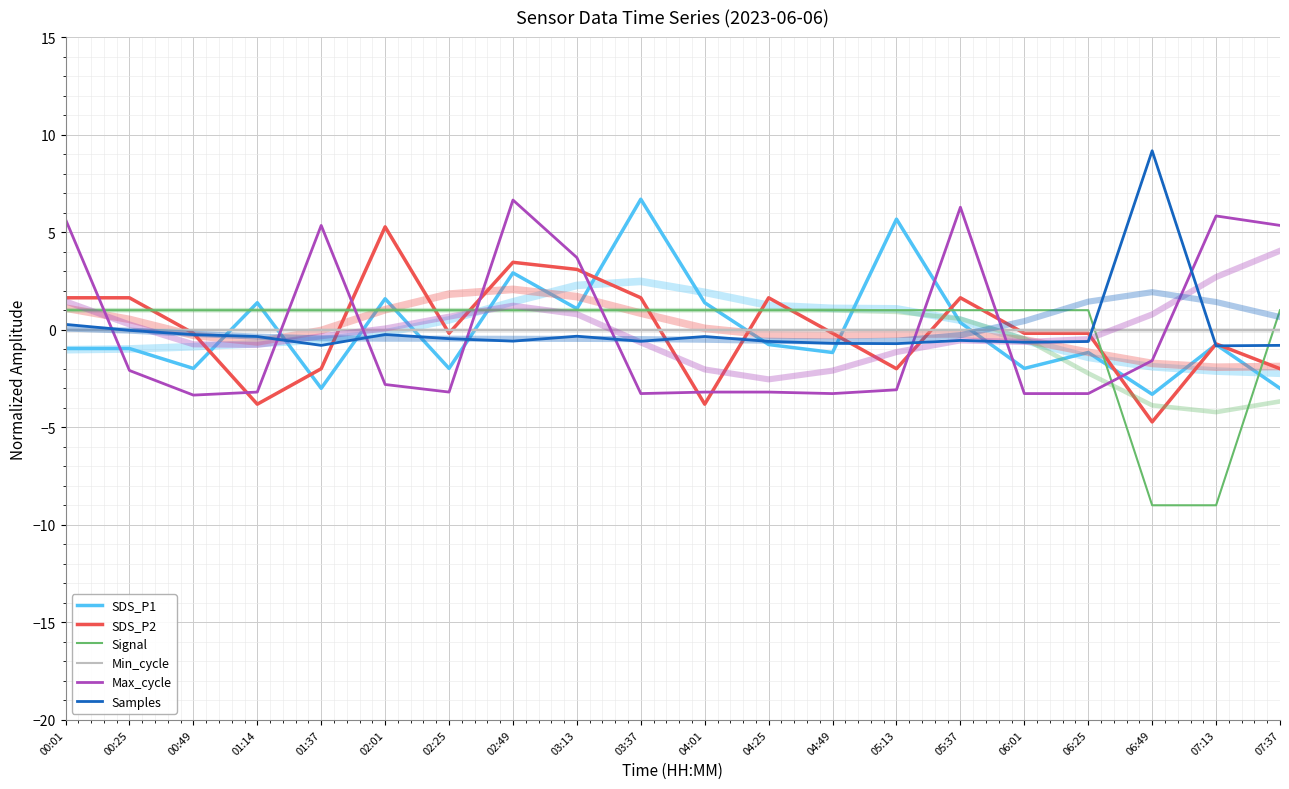

How many values in the SDS_P1 series exceed 0?

8